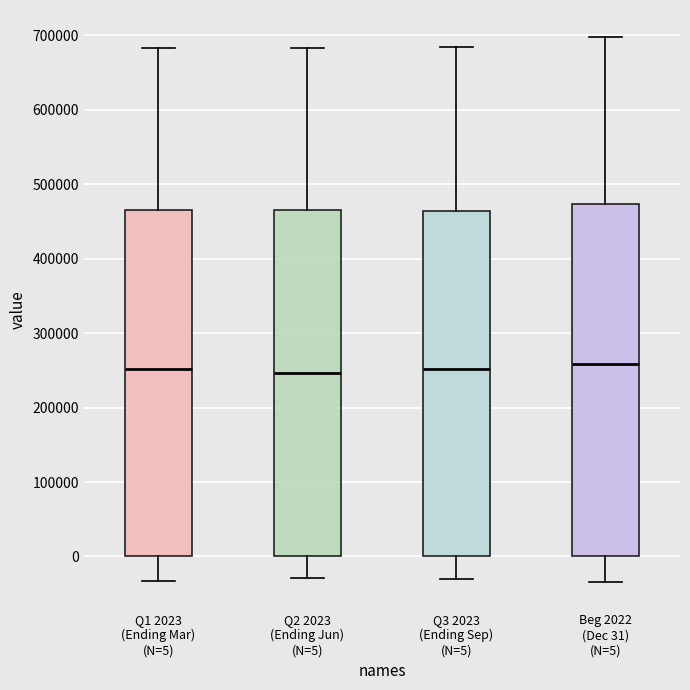

Reading left to right, transcribe this box plot: for each box, give where its median line is, the range the box spans, and where its two whiskers end, as read against the y-axis. The values are not printed on the chart, so give them approximately, as read against the axis.

Q1 2023 (Ending Mar) (N=5): median 250000, box 0 to 470000, whiskers -30000 to 680000
Q2 2023 (Ending Jun) (N=5): median 250000, box 0 to 460000, whiskers -30000 to 680000
Q3 2023 (Ending Sep) (N=5): median 250000, box 0 to 460000, whiskers -30000 to 680000
Beg 2022 (Dec 31) (N=5): median 260000, box 0 to 470000, whiskers -30000 to 700000